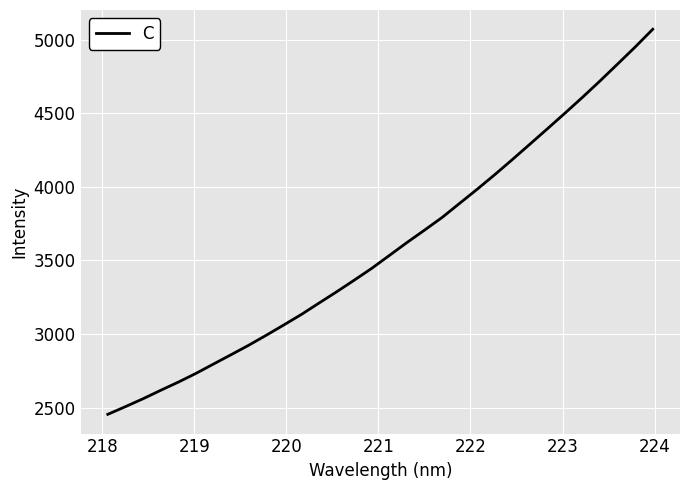

What is the smallest value displayed?

2453.7